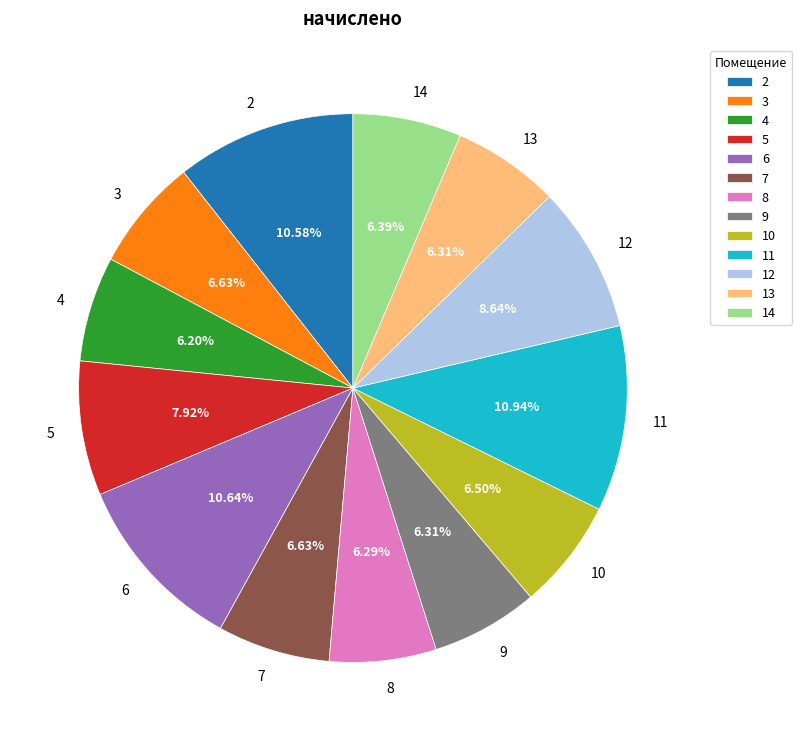

To the nearest percent, what is the average slice percentage?

8%